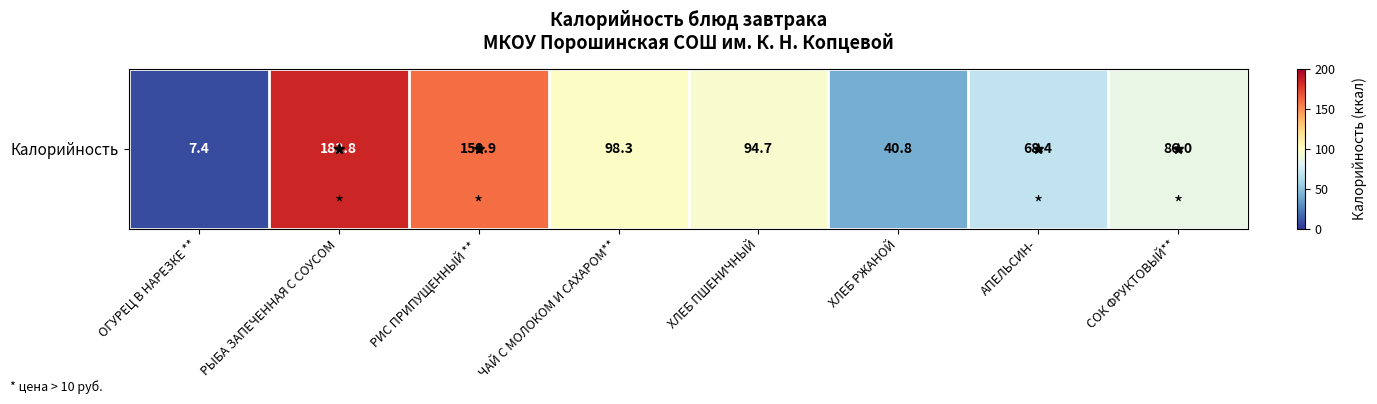

Which category has the lowest value across all series?

ОГУРЕЦ В НАРЕЗКЕ **